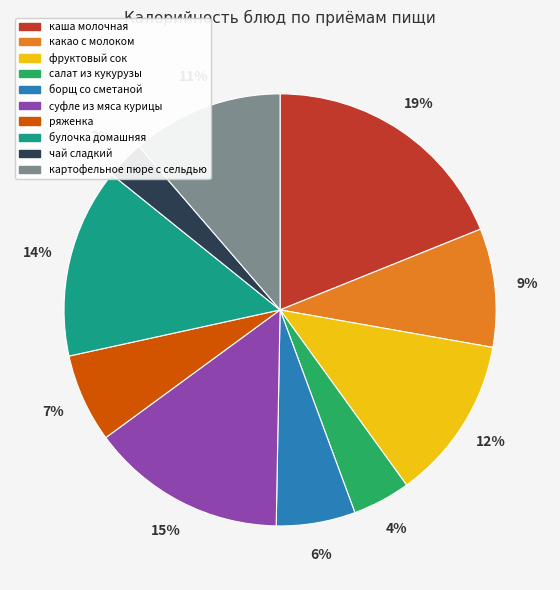

What percentage is the салат из кукурузы slice, to the nearest percent?

4%